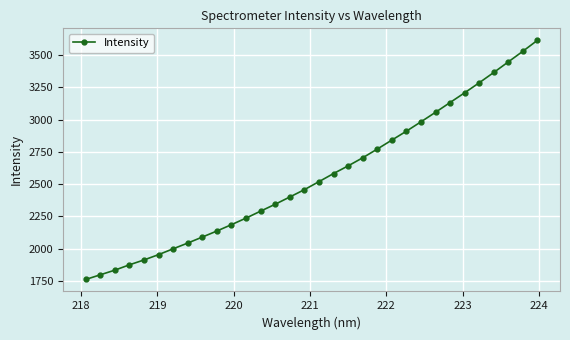

What is the difference between the maximum and minimum values?

1855.2